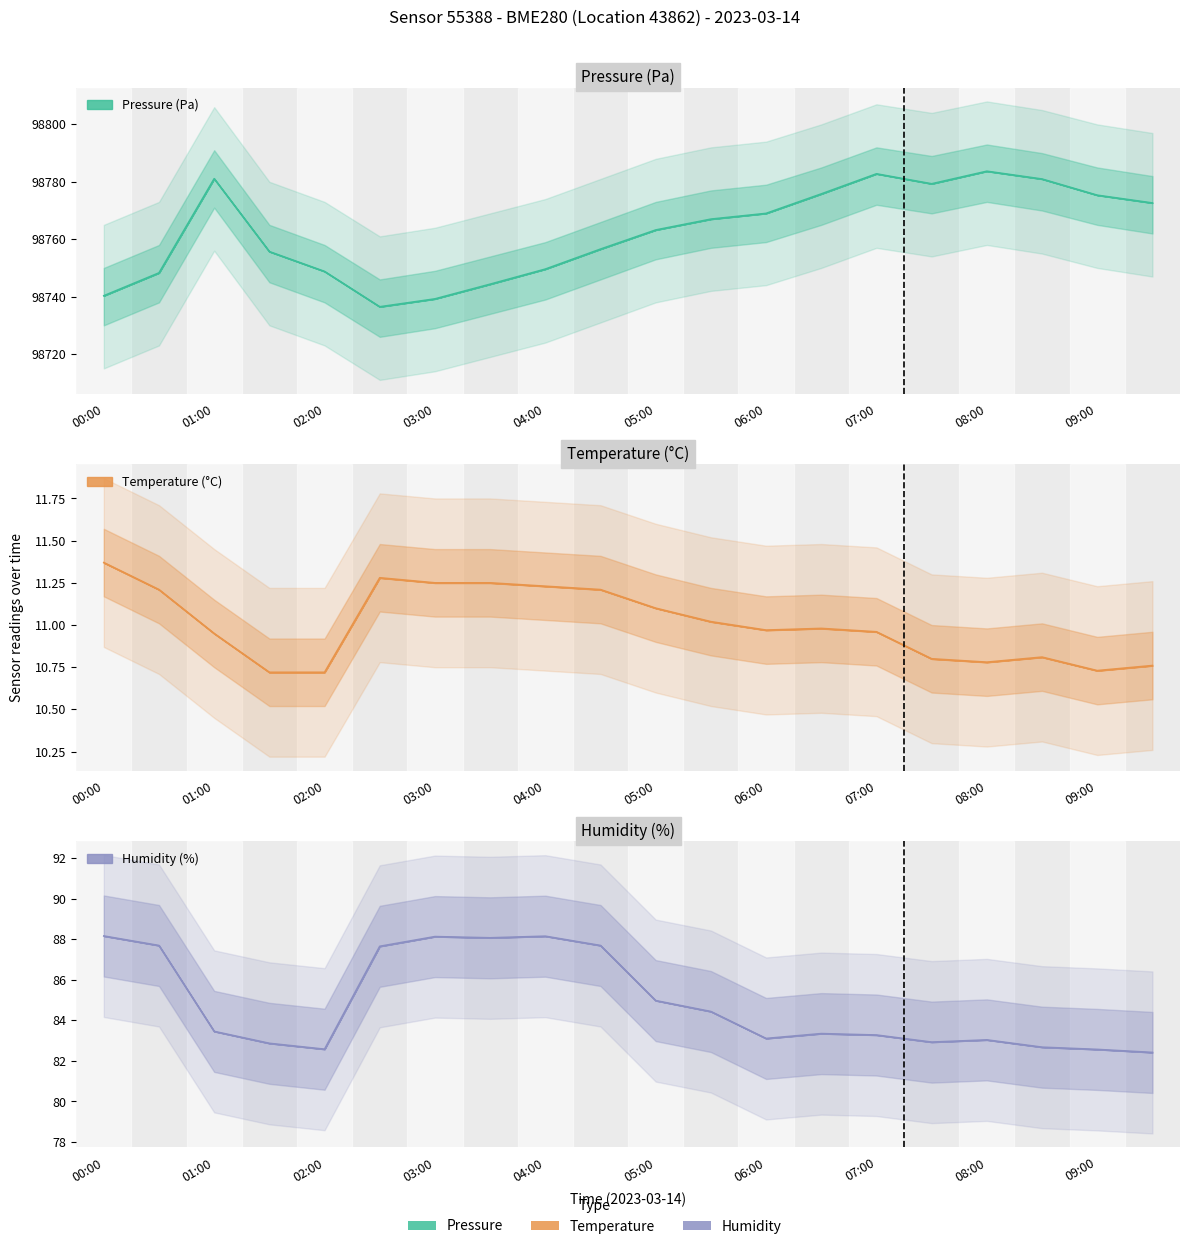

What is the spread (max minus min) of values at 03:00?

98728.0